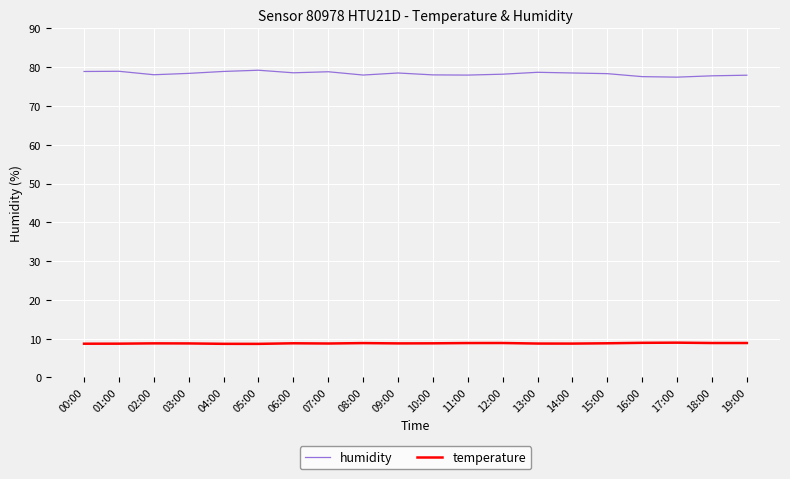

What is the approximate value of humidity at 12:00?

78.2